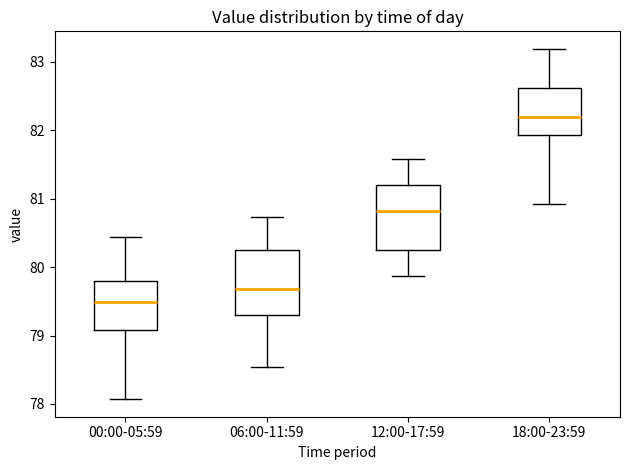

Reading left to right, read every box against the y-axis: the position of its median line, the range the box covers, and the ends of its whiskers. The values are not printed on the chart, so give them approximately, as read against the axis.

00:00-05:59: median 79.5, box 79.1 to 79.8, whiskers 78.1 to 80.4
06:00-11:59: median 79.7, box 79.3 to 80.3, whiskers 78.5 to 80.7
12:00-17:59: median 80.8, box 80.3 to 81.2, whiskers 79.9 to 81.6
18:00-23:59: median 82.2, box 81.9 to 82.6, whiskers 80.9 to 83.2